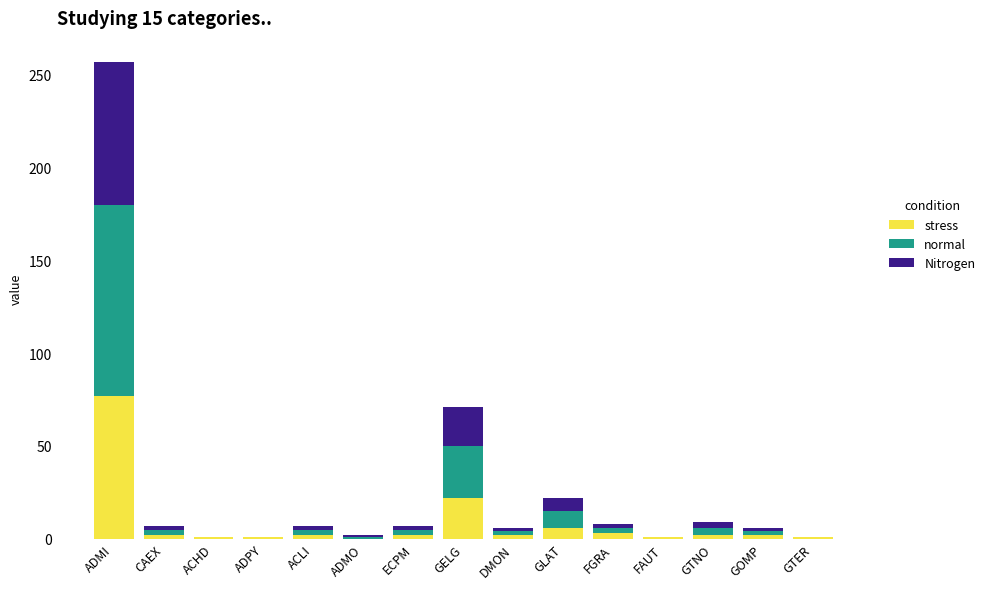

At which category is the sum across all series the highest?

ADMI